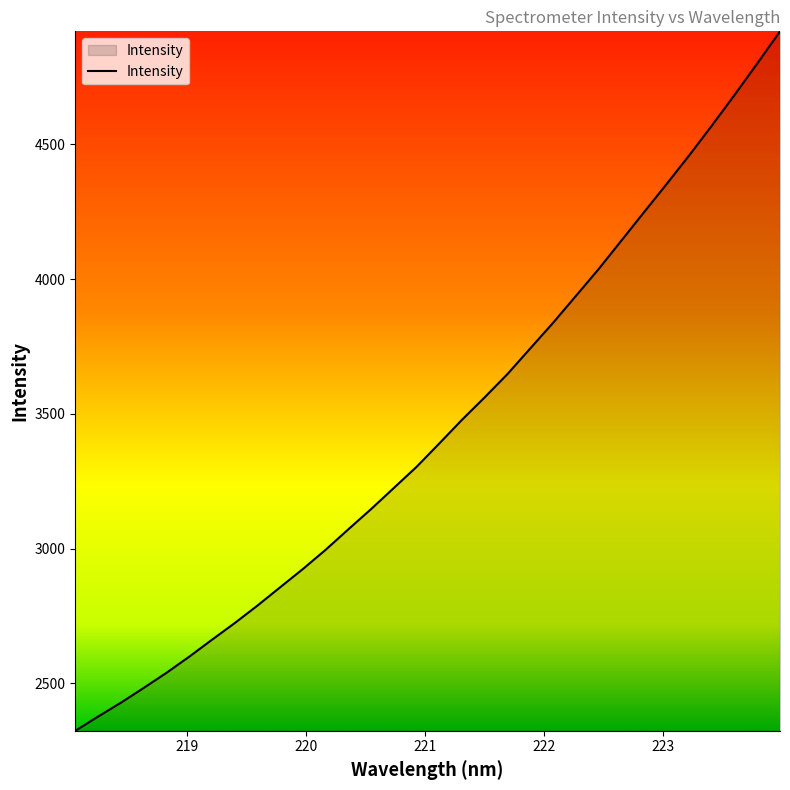

What is the maximum value shown in the chart?

4919.8